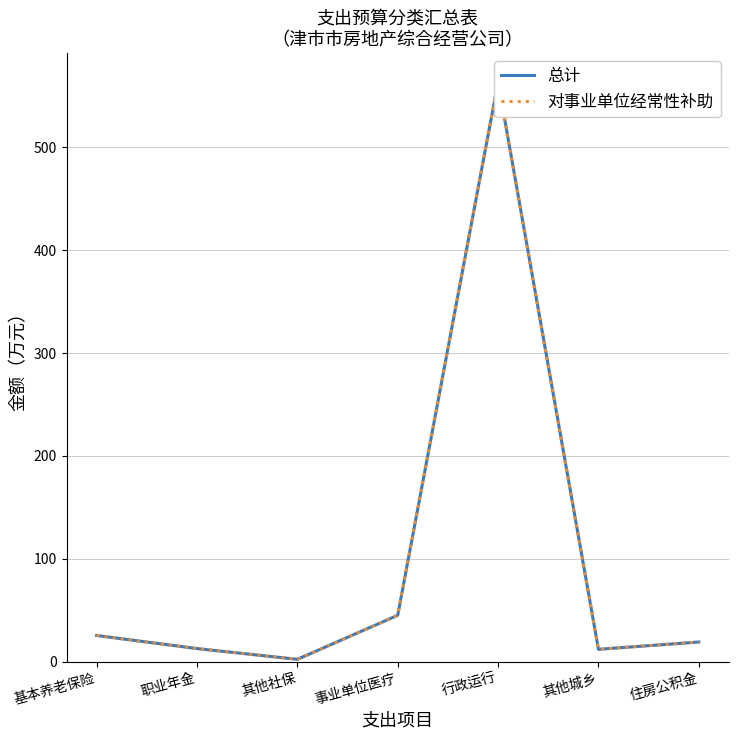

At which category does 对事业单位经常性补助 reach its first local valley?

其他社保